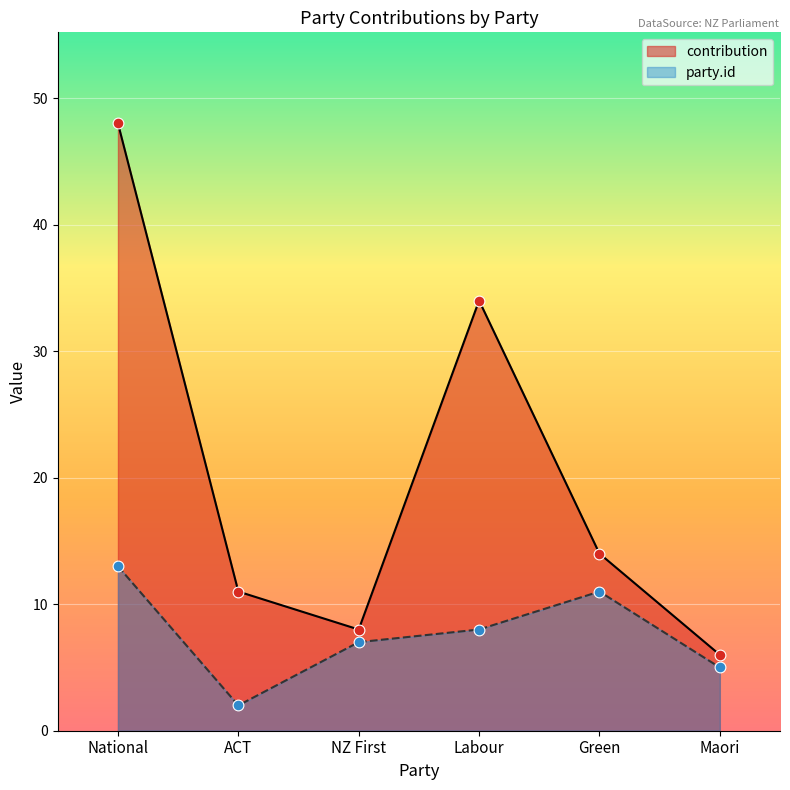

Which series has the largest total across all categories?

contribution